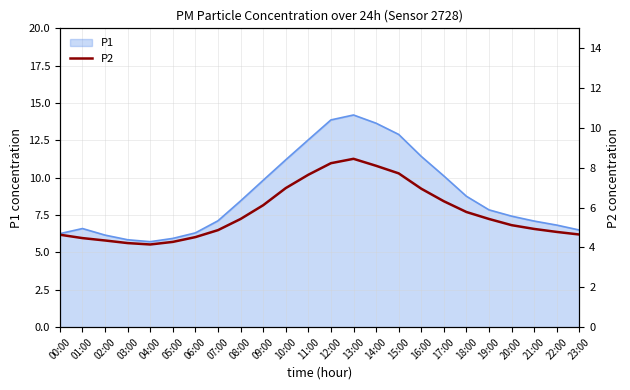

True or false: P1 has a value of 23.0 at 15:00.

False